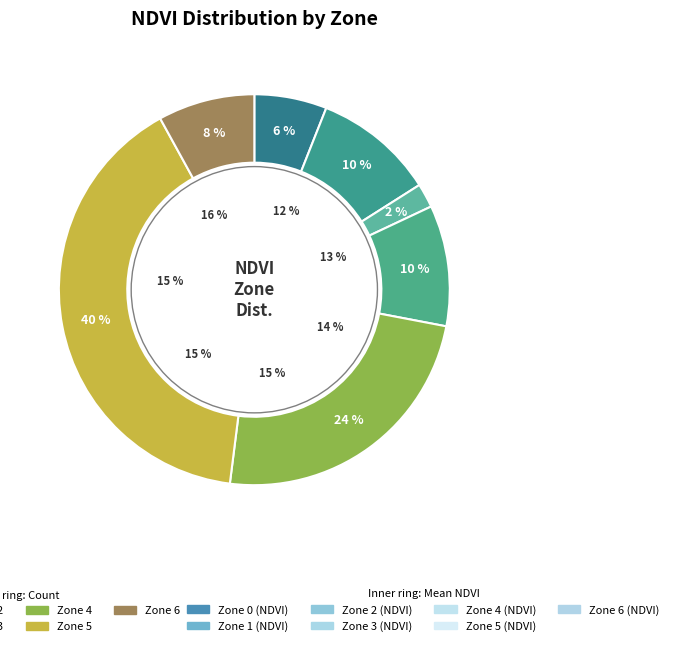

Does any single category account for the majority?

No